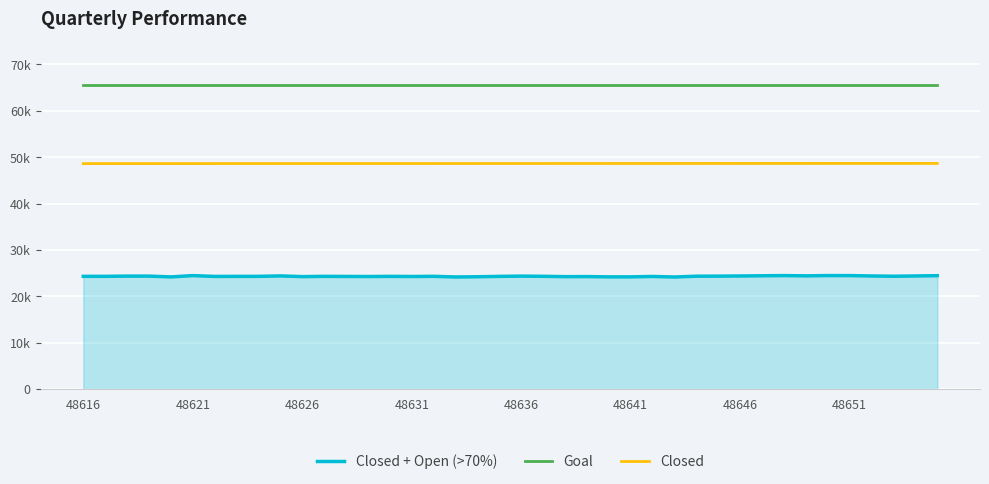

True or false: Goal and Closed + Open (>70%) intersect in this chart.

False